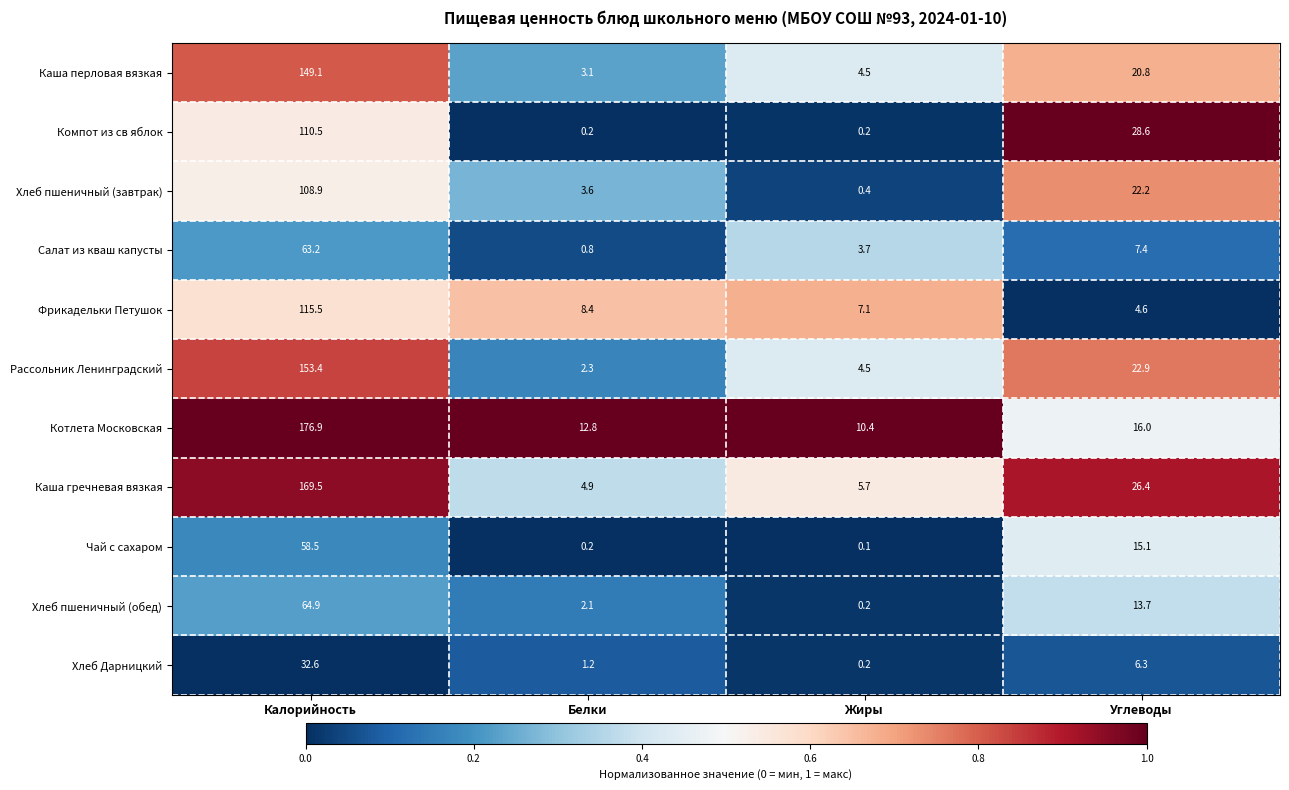

What is the spread (max minus min) of values at Углеводы?

24.0